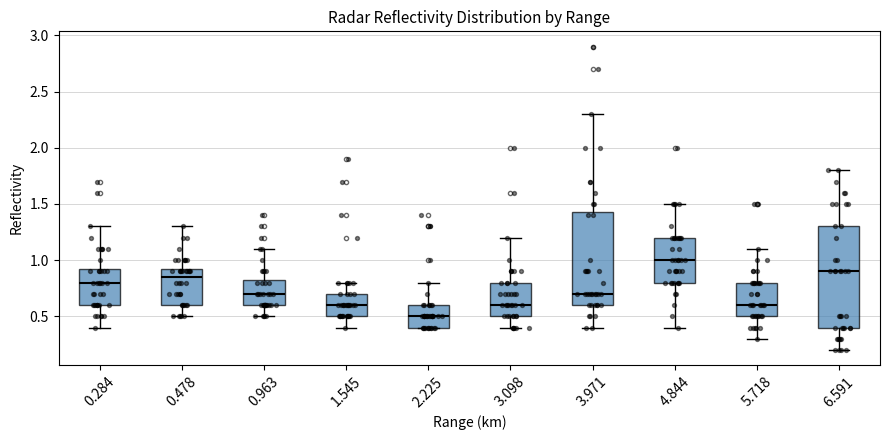

Reading left to right, read every box against the y-axis: the position of its median line, the range the box covers, and the ends of its whiskers. The values are not printed on the chart, so give them approximately, as read against the axis.

0.284: median 0.80, box 0.60 to 0.95, whiskers 0.40 to 1.30
0.478: median 0.85, box 0.60 to 0.95, whiskers 0.50 to 1.30
0.963: median 0.70, box 0.60 to 0.85, whiskers 0.50 to 1.10
1.545: median 0.60, box 0.50 to 0.70, whiskers 0.40 to 0.80
2.225: median 0.50, box 0.40 to 0.60, whiskers 0.40 to 0.80
3.098: median 0.60, box 0.50 to 0.80, whiskers 0.40 to 1.20
3.971: median 0.70, box 0.60 to 1.45, whiskers 0.40 to 2.30
4.844: median 1.00, box 0.80 to 1.20, whiskers 0.40 to 1.50
5.718: median 0.60, box 0.50 to 0.80, whiskers 0.30 to 1.10
6.591: median 0.90, box 0.40 to 1.30, whiskers 0.20 to 1.80